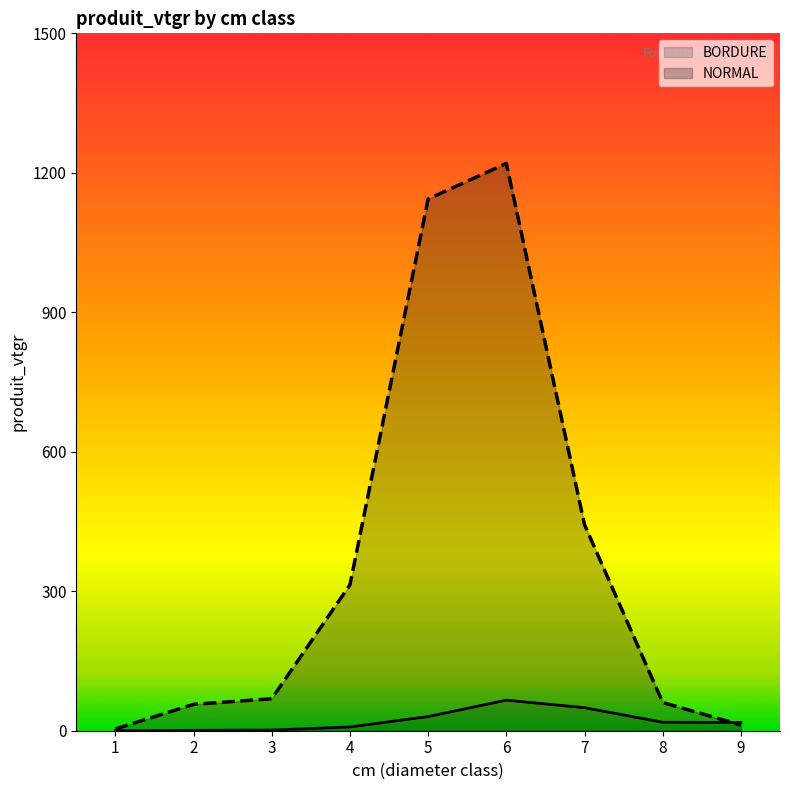

How many intersections are there between NORMAL and BORDURE?

1